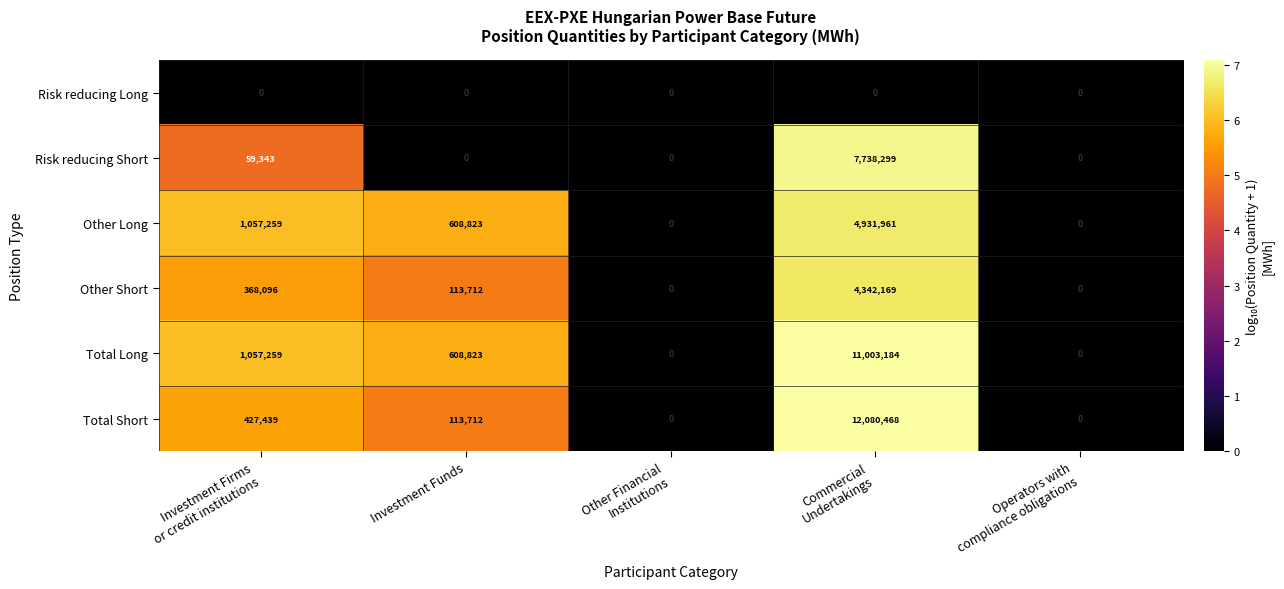

What value does the Total Short series have at Investment Funds?

113712